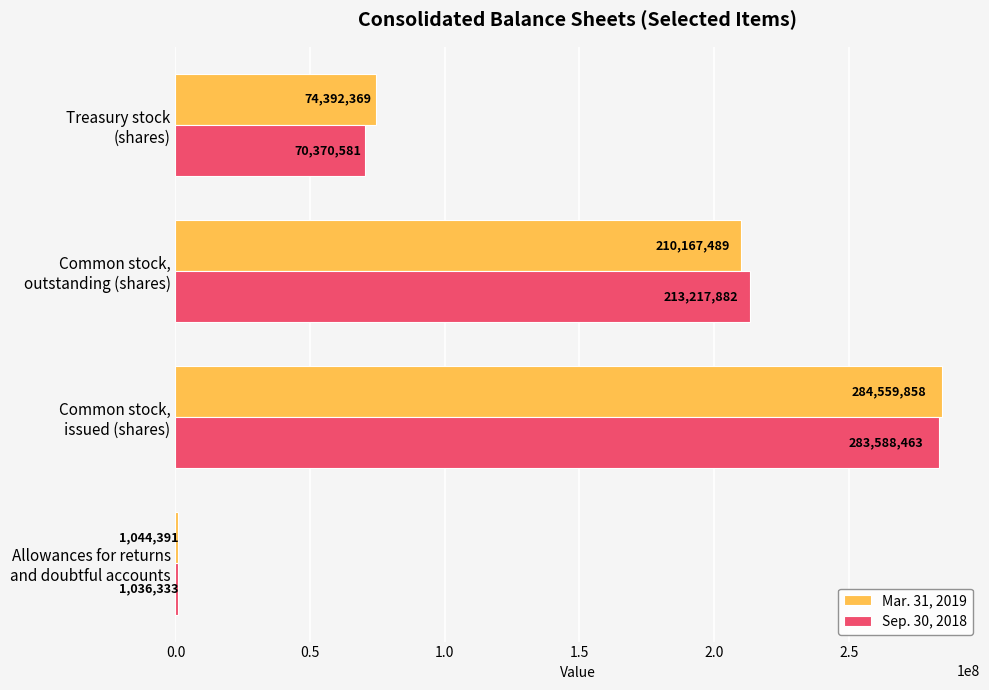

What is the difference between the maximum and minimum values in the Sep. 30, 2018 series?

282552130